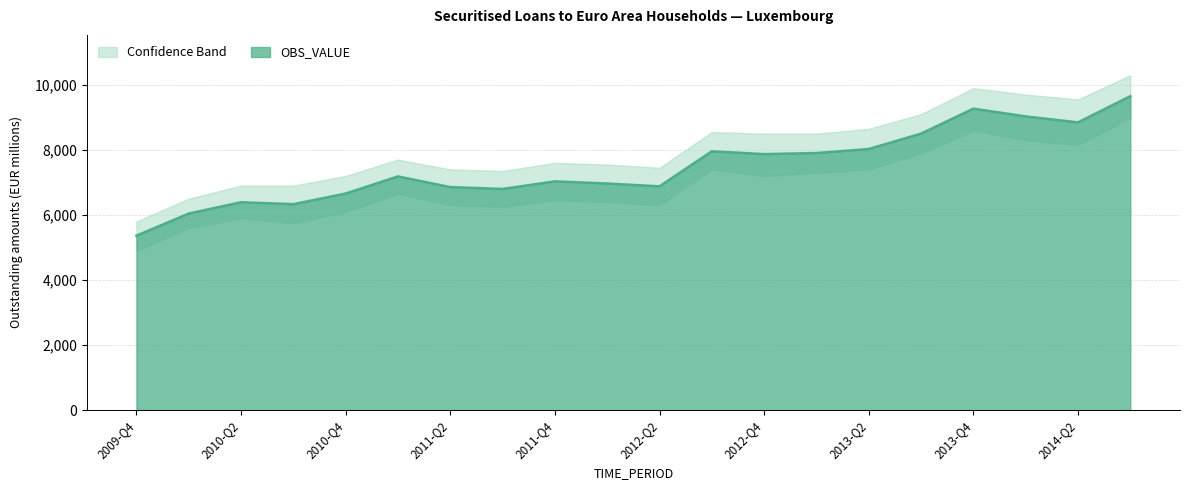

Which has a higher value, 2011-Q3 or 2010-Q4?

2011-Q3